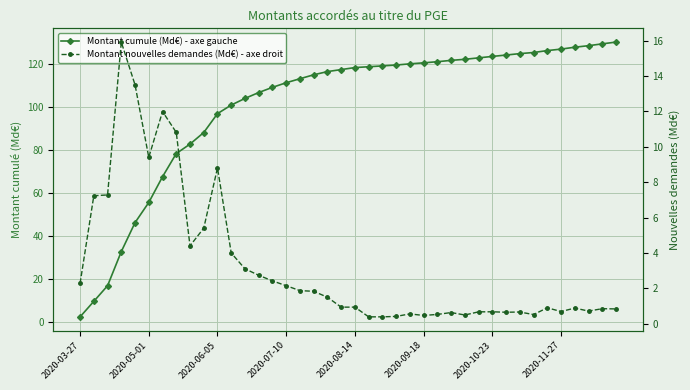

Rank the series by their average value, from highest to lowest.

Montant cumule (Md€) - axe gauche, Montant nouvelles demandes (Md€) - axe droit